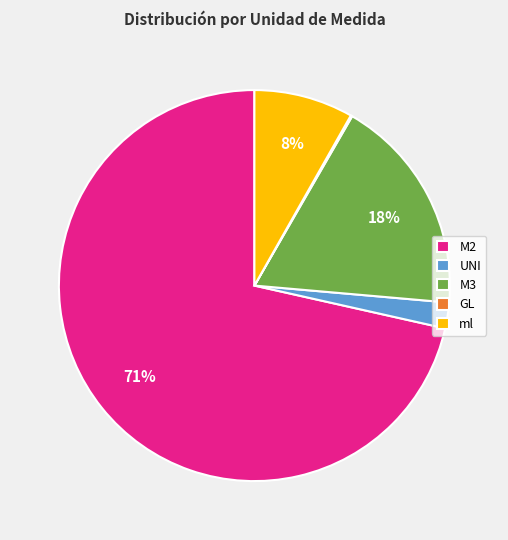

To the nearest percent, what is the difference between the ml and M3 slice percentages?

10%